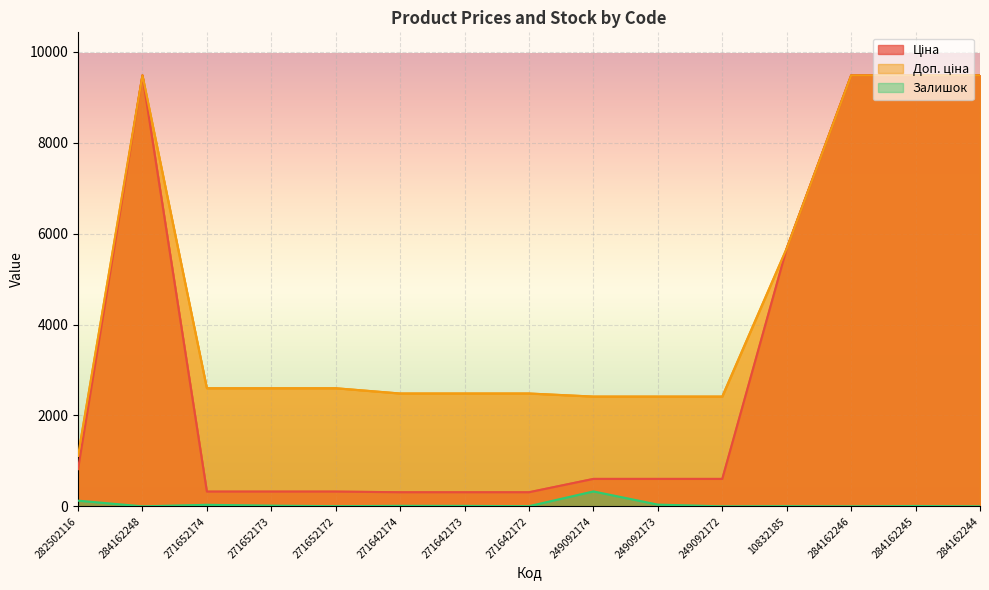

How many data points does each series have?

15